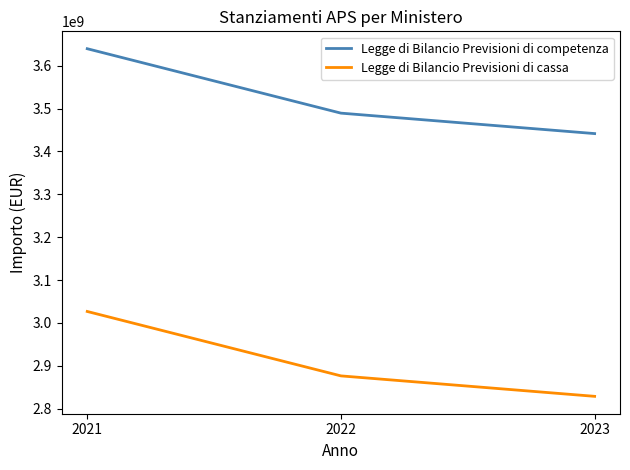

True or false: Legge di Bilancio Previsioni di competenza has a value of 5863142282.4 at 2021.

False